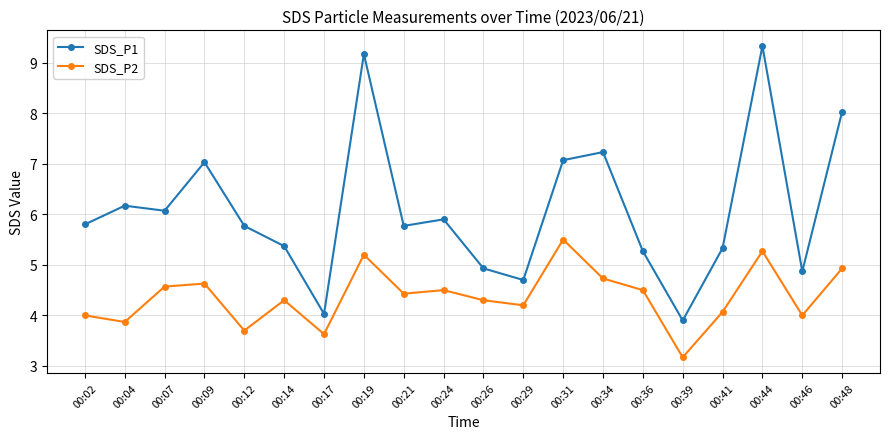

Rank the series by their maximum value, from highest to lowest.

SDS_P1, SDS_P2